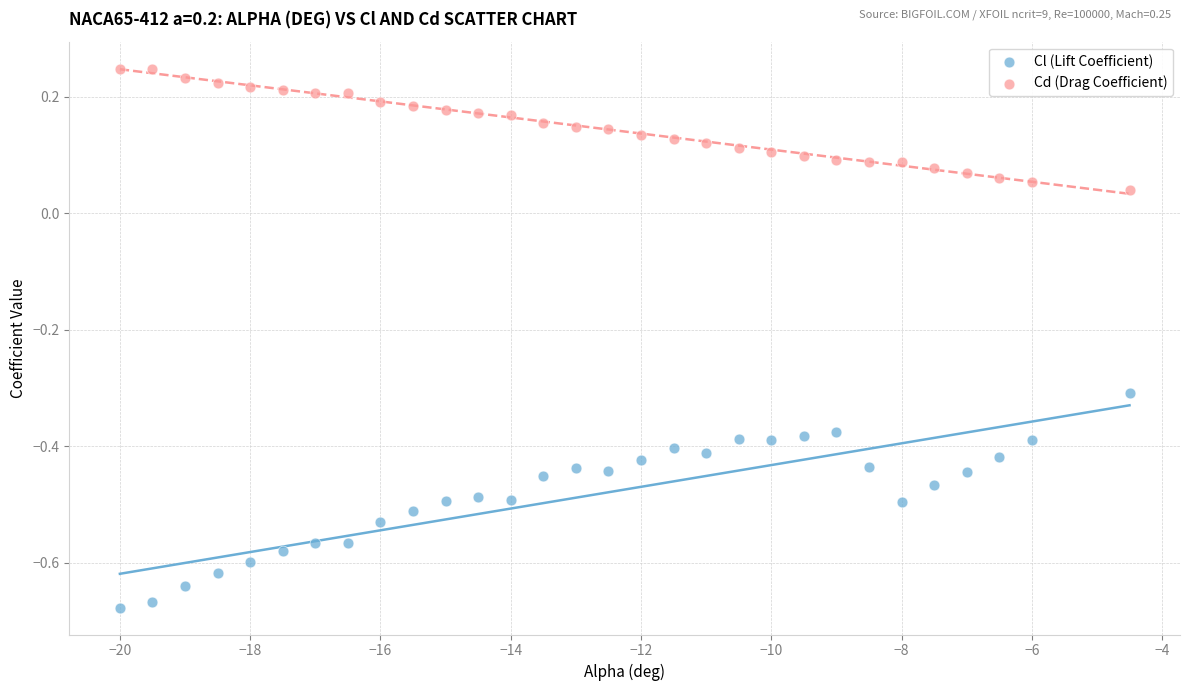

Which series has the widest spread of Y values?

Cl (Lift Coefficient)